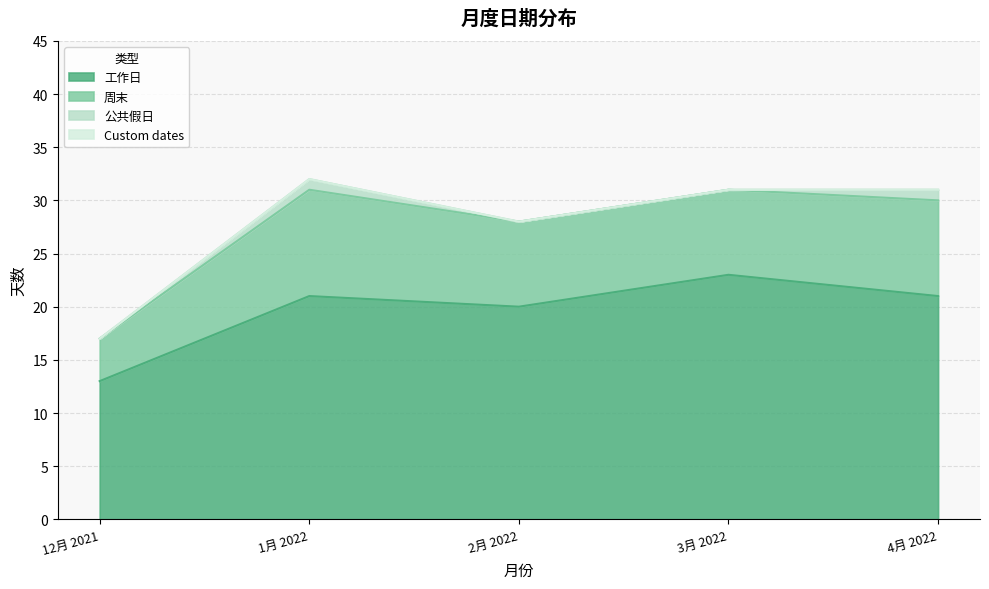

At which label does 工作日 reach its peak?

3月 2022